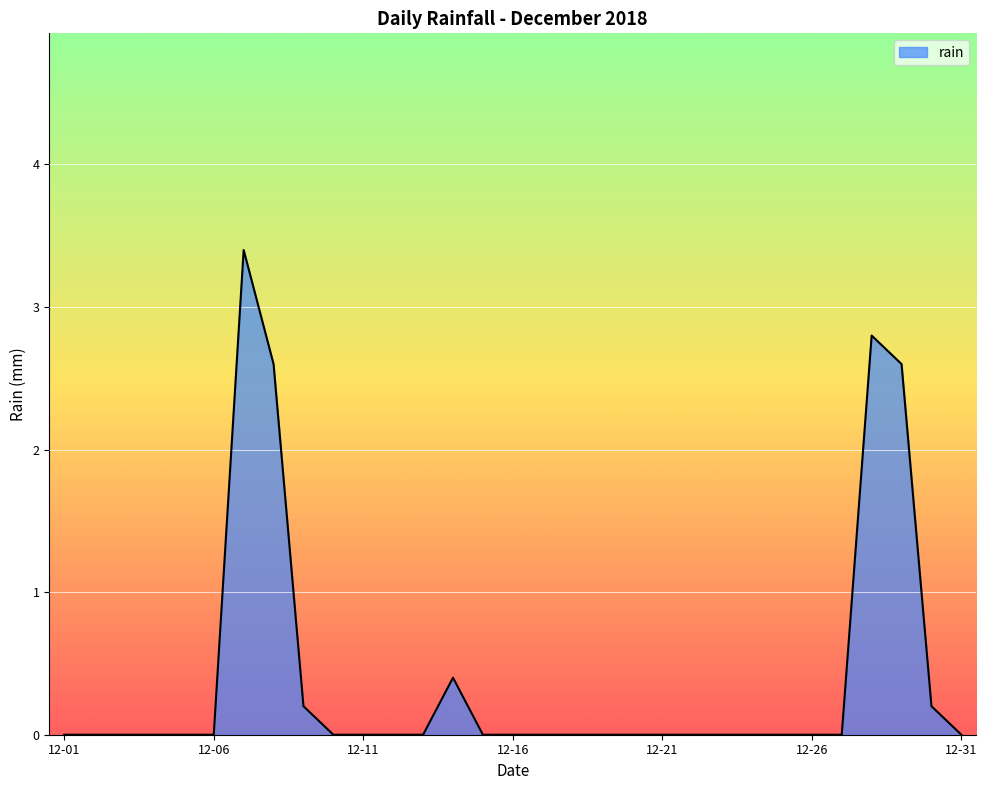

What is the maximum value shown in the chart?

3.4